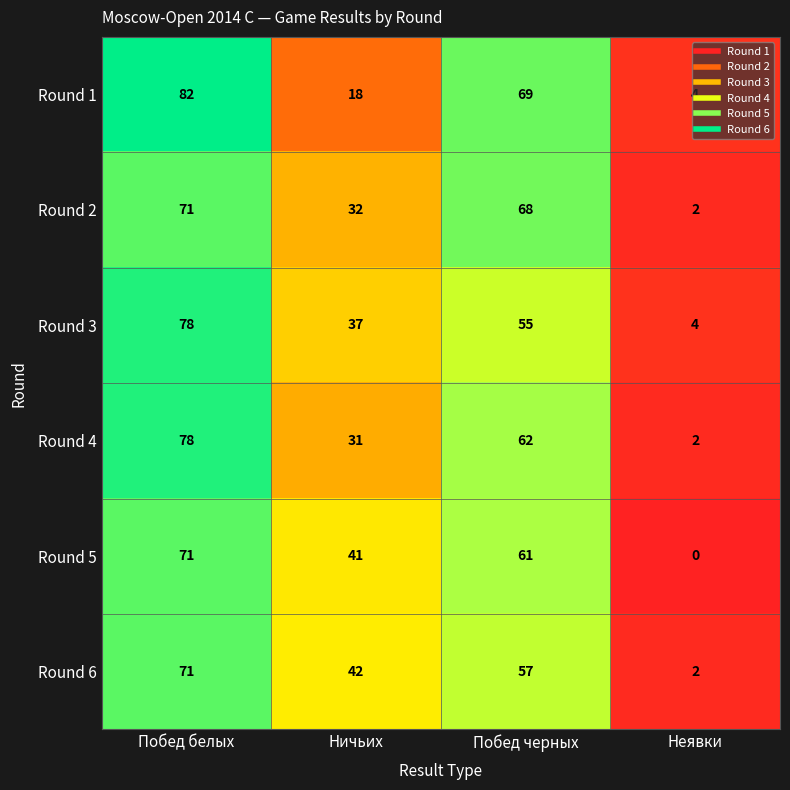

Where does the Round 2 series first go above 68?

Побед белых